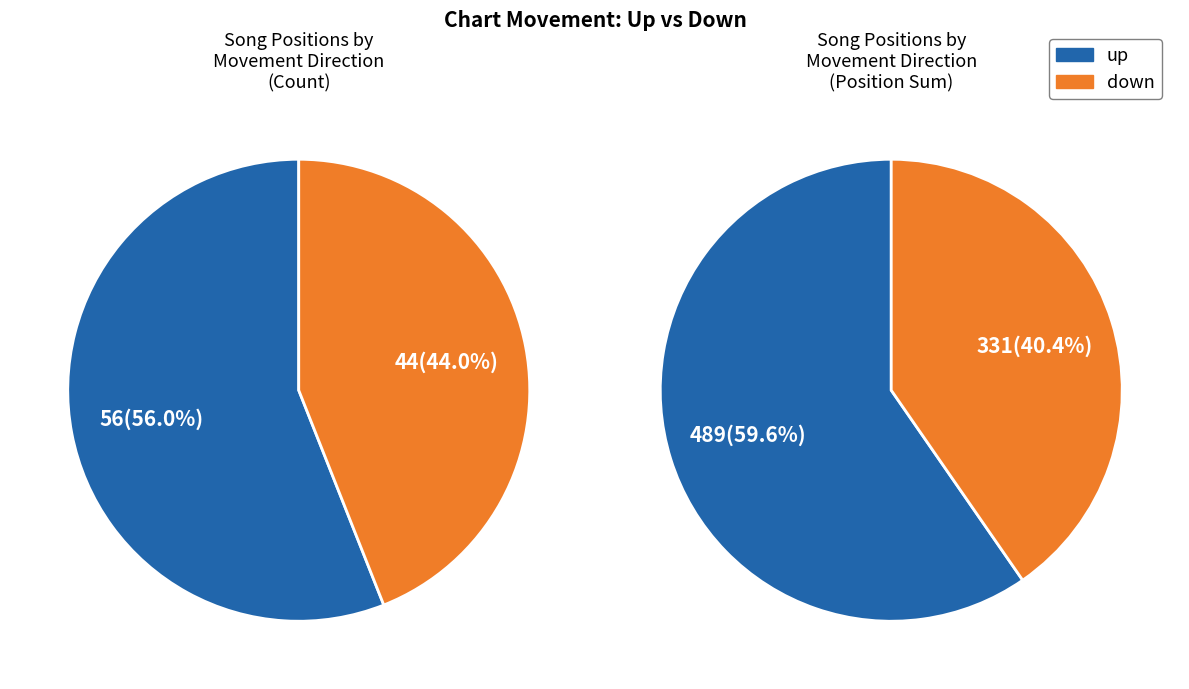

To the nearest percent, what is the difference between the down and up slice percentages?

12%